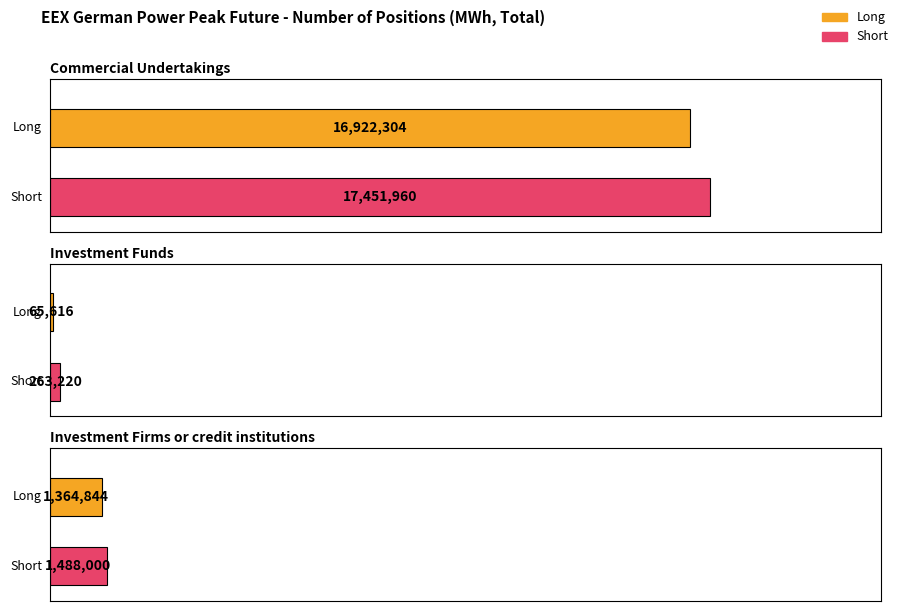

Rank the categories by Long value from lowest to highest.

Investment Funds, Investment Firms or credit institutions, Commercial Undertakings